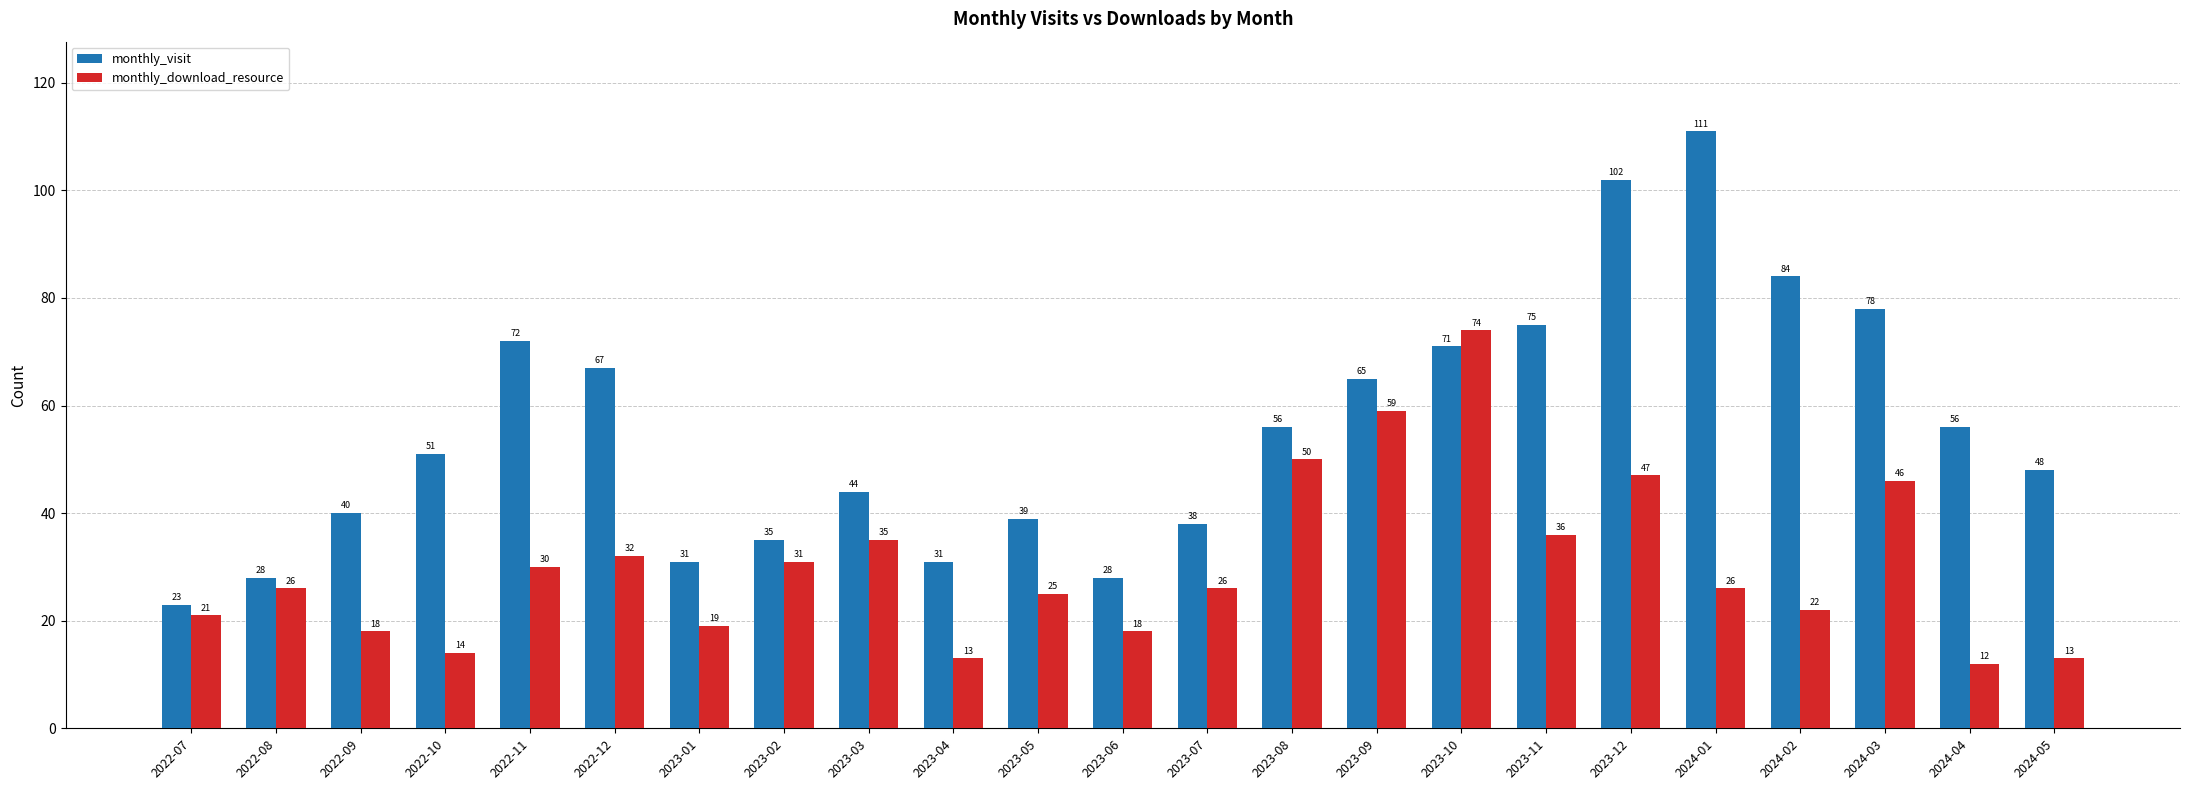

Is the value of monthly_visit at 2022-10 greater than the value of monthly_download_resource at 2023-12?

Yes